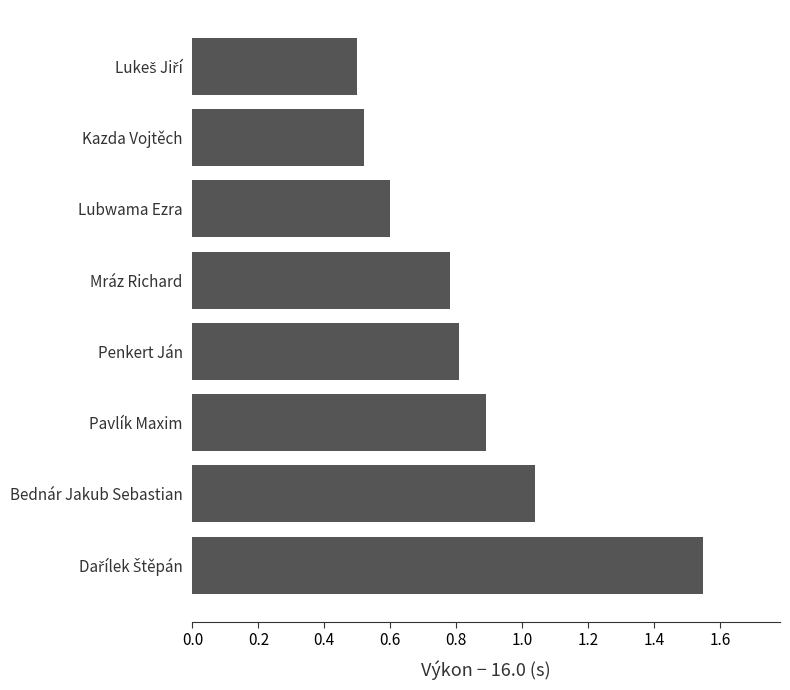

What is the sum of all values?

6.7